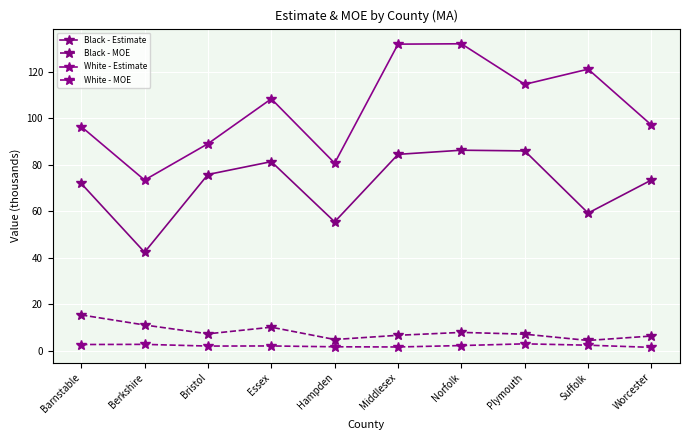

How many series are shown in this chart?

4